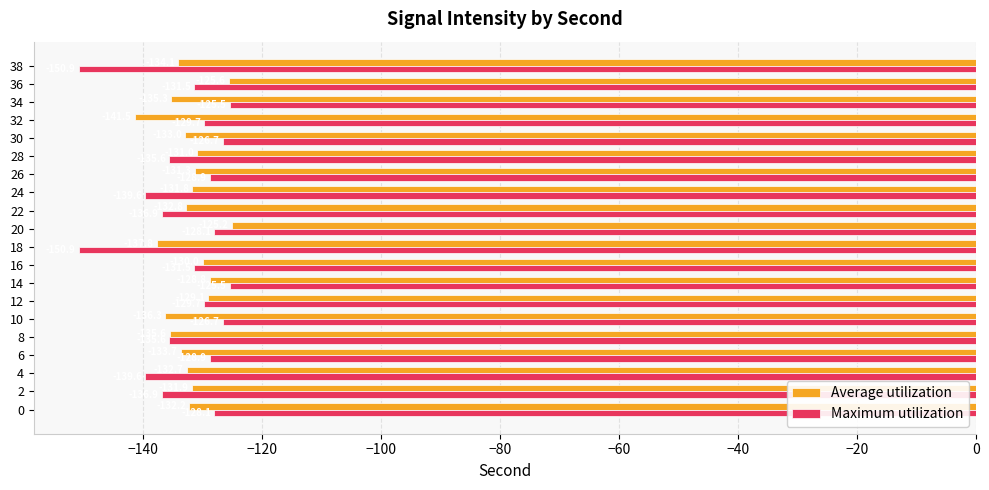

What is the lowest value of the Maximum utilization series?

-150.9